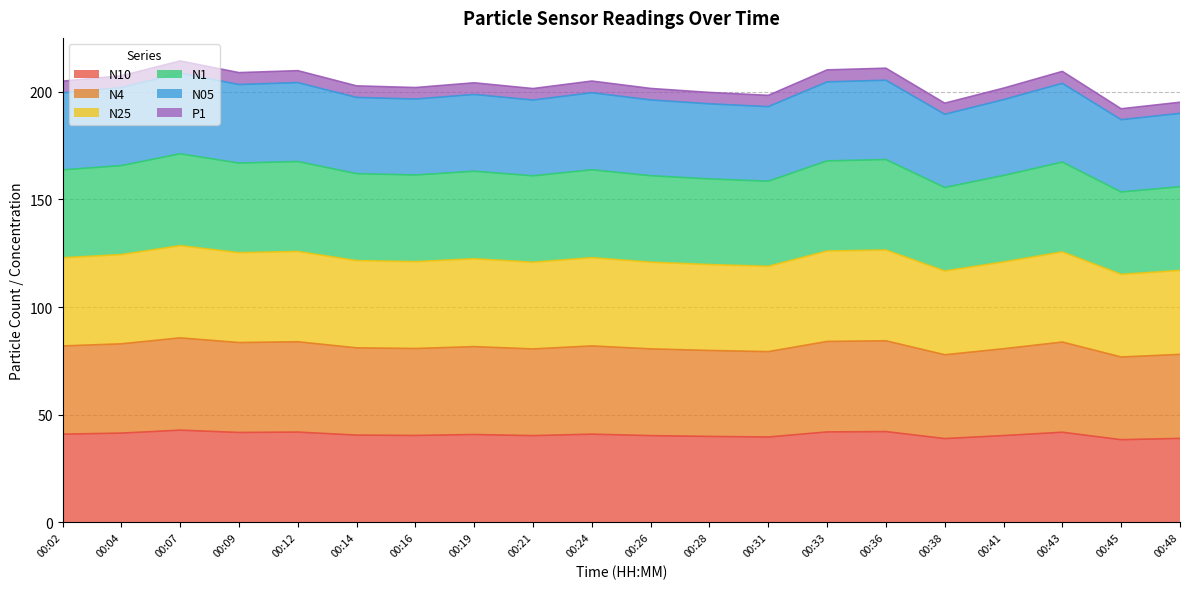

The value of P1 at 00:19 is 298.4. True or false?

False